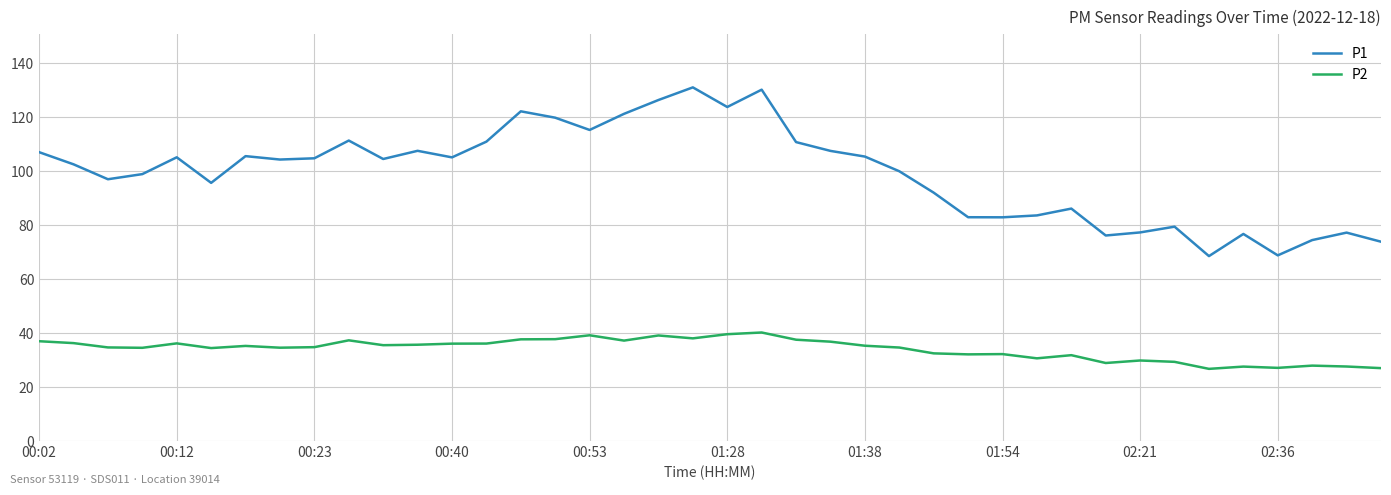

Which series has the largest total across all categories?

P1